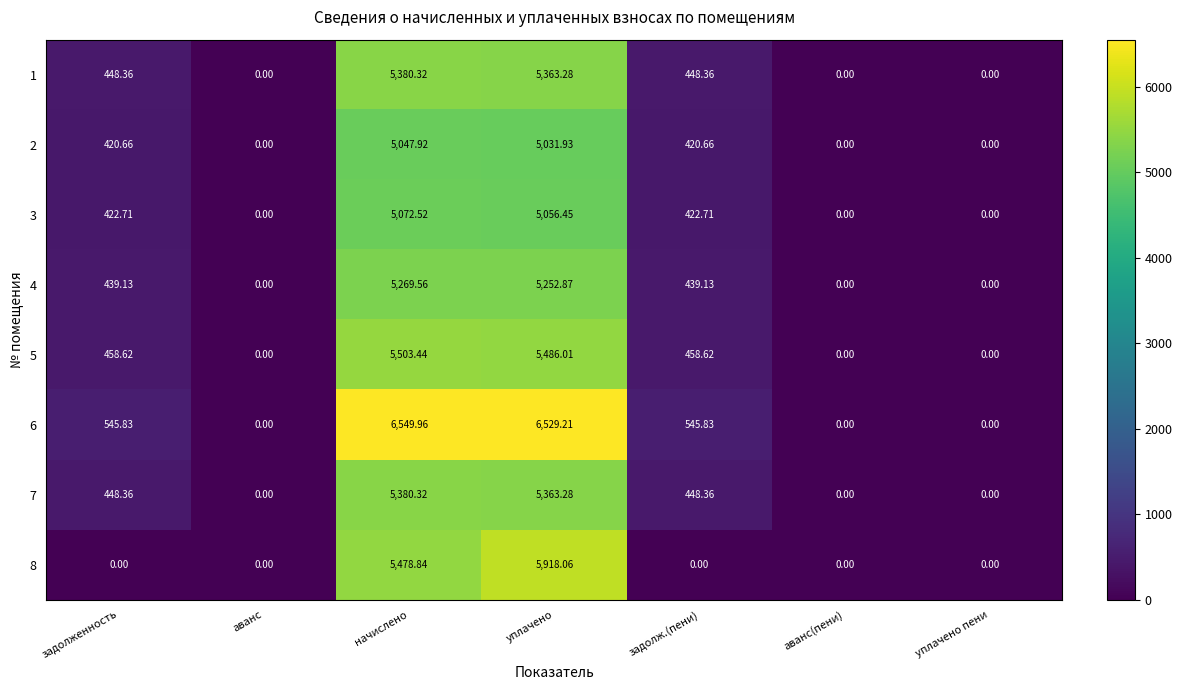

At which category is the sum across all series the highest?

уплачено